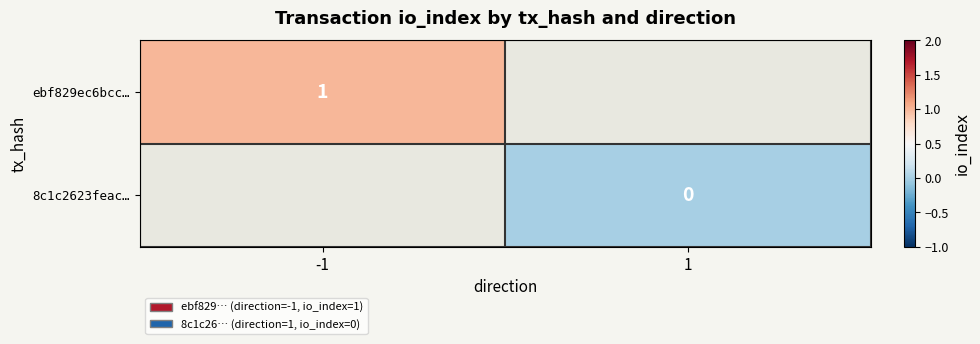

The ebf829ec6bcc… series shows 1 at -1. True or false?

True